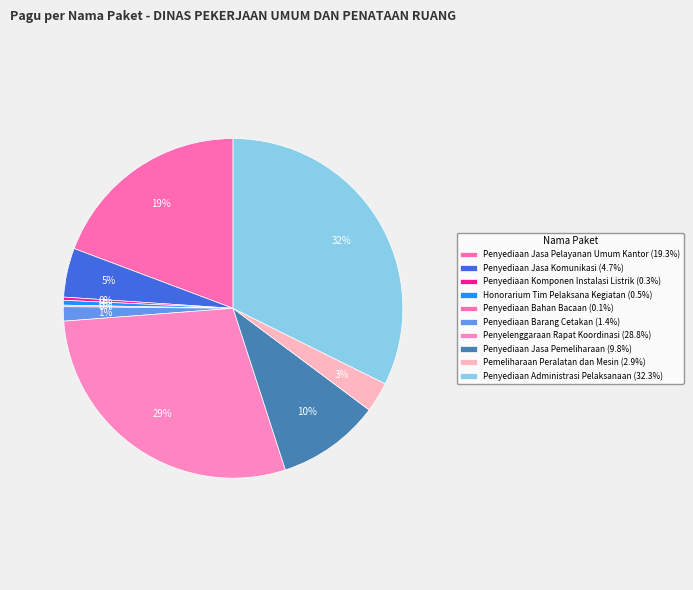

Do Penyediaan Jasa Pelayanan Umum Kantor and Pemeliharaan Peralatan dan Mesin together represent more than half of the pie?

No